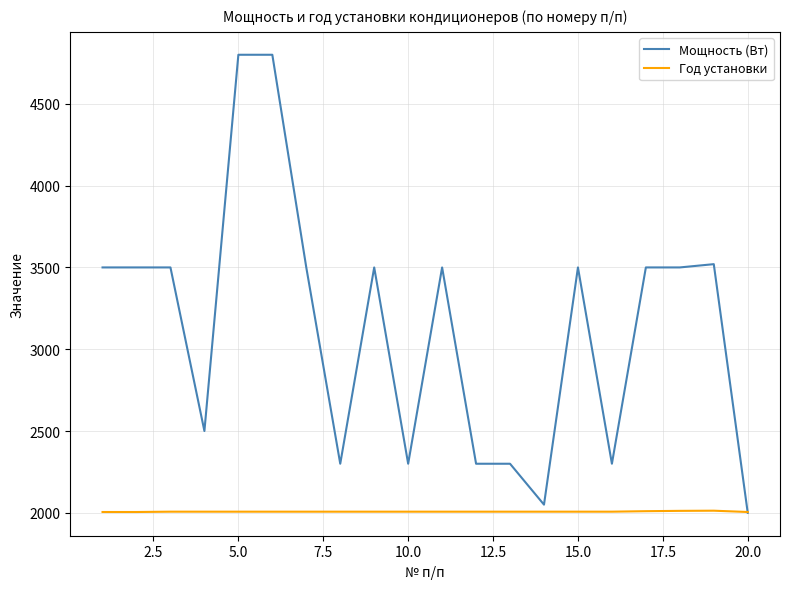

Which series has the largest range (max minus min)?

Мощность (Вт)